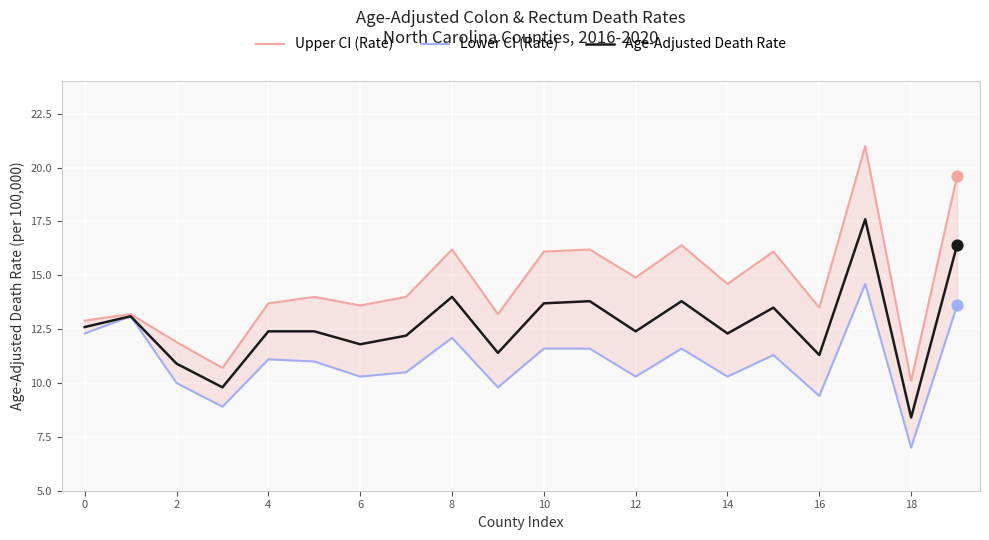

At which label does Age-Adjusted Death Rate reach its minimum?

18